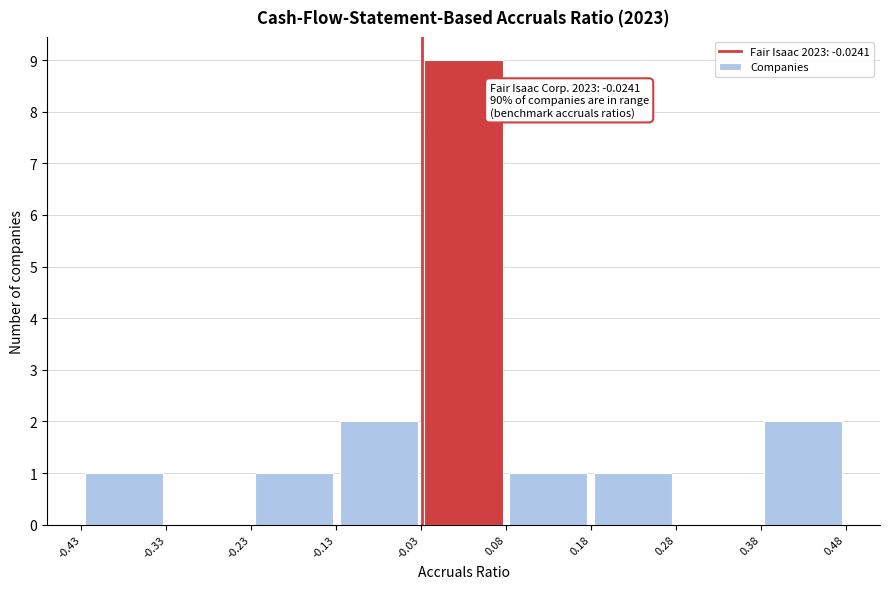

Over which range of the x-axis is the bar tallest?

-0.03 to 0.08